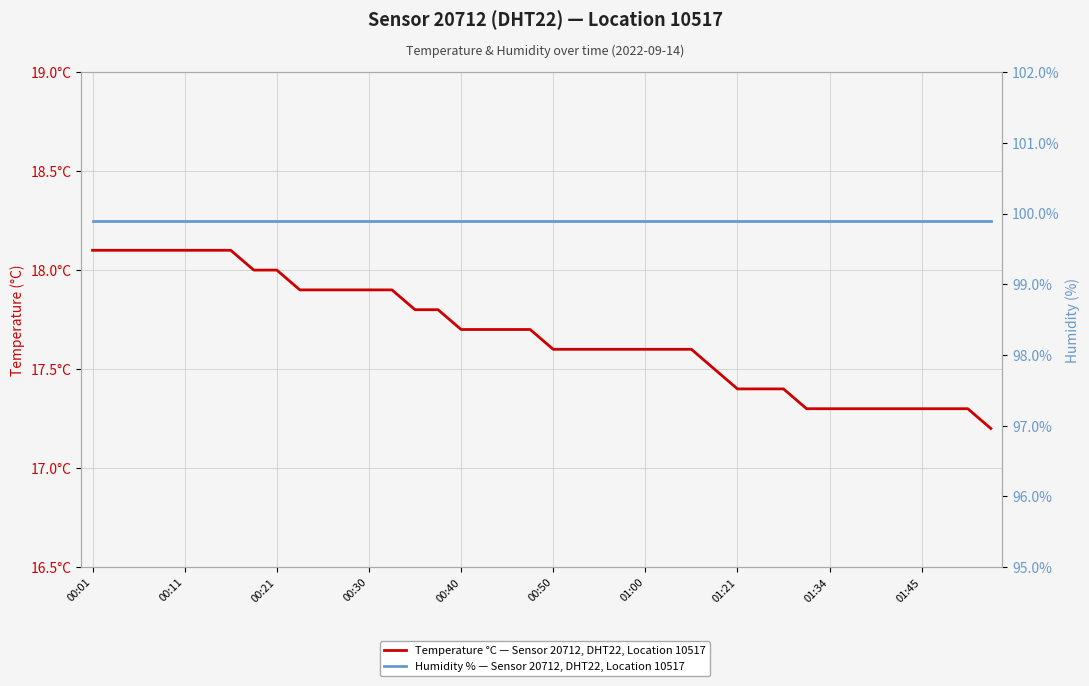

List the series in order of their peak value, highest first.

Humidity % — Sensor 20712, DHT22, Location 10517, Temperature °C — Sensor 20712, DHT22, Location 10517